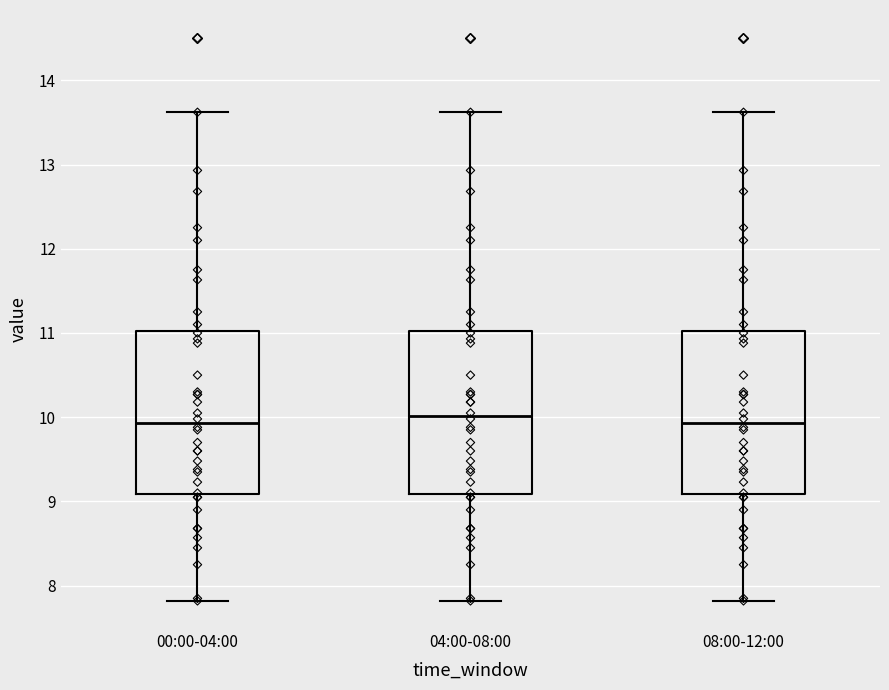

Reading left to right, transcribe this box plot: for each box, give where its median line is, the range the box spans, and where its two whiskers end, as read against the y-axis. The values are not printed on the chart, so give them approximately, as read against the axis.

00:00-04:00: median 9.9, box 9.1 to 11.0, whiskers 7.8 to 13.6
04:00-08:00: median 10.0, box 9.1 to 11.0, whiskers 7.8 to 13.6
08:00-12:00: median 9.9, box 9.1 to 11.0, whiskers 7.8 to 13.6